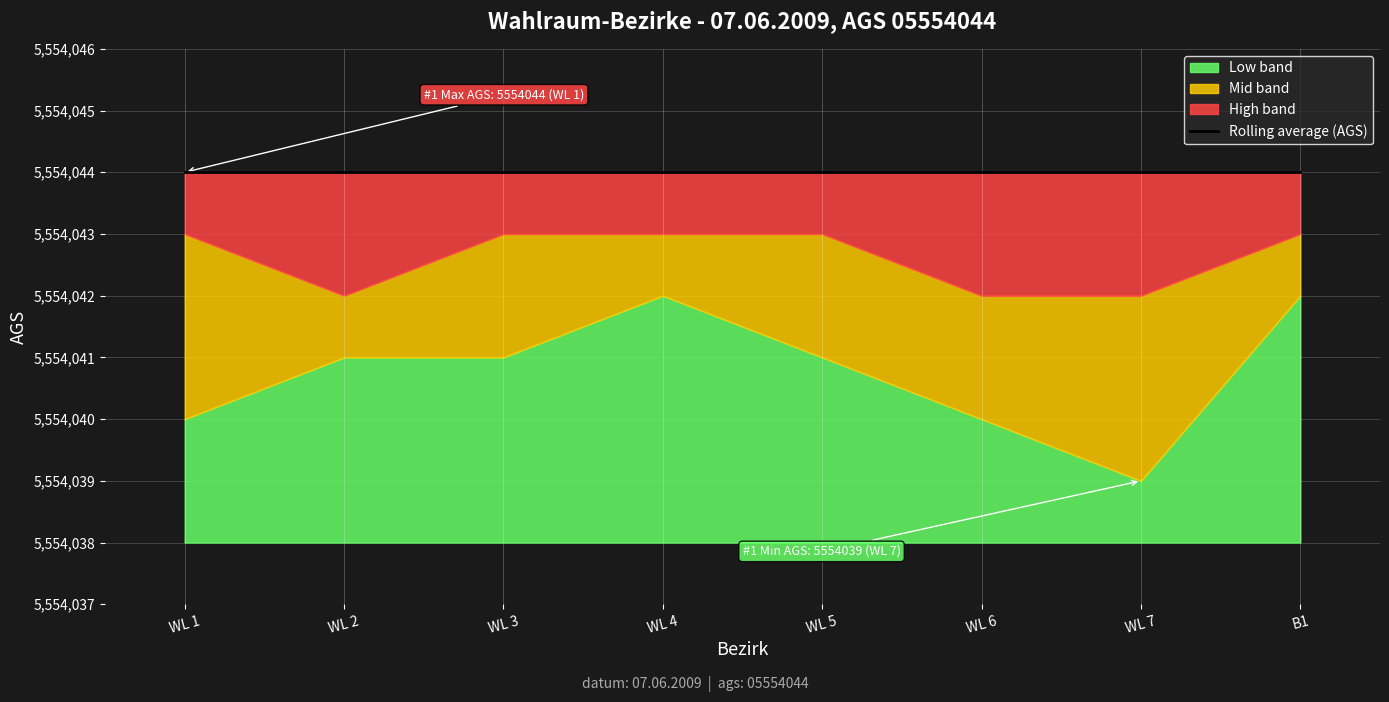

Does the chart display data point markers on the line(s)?

No